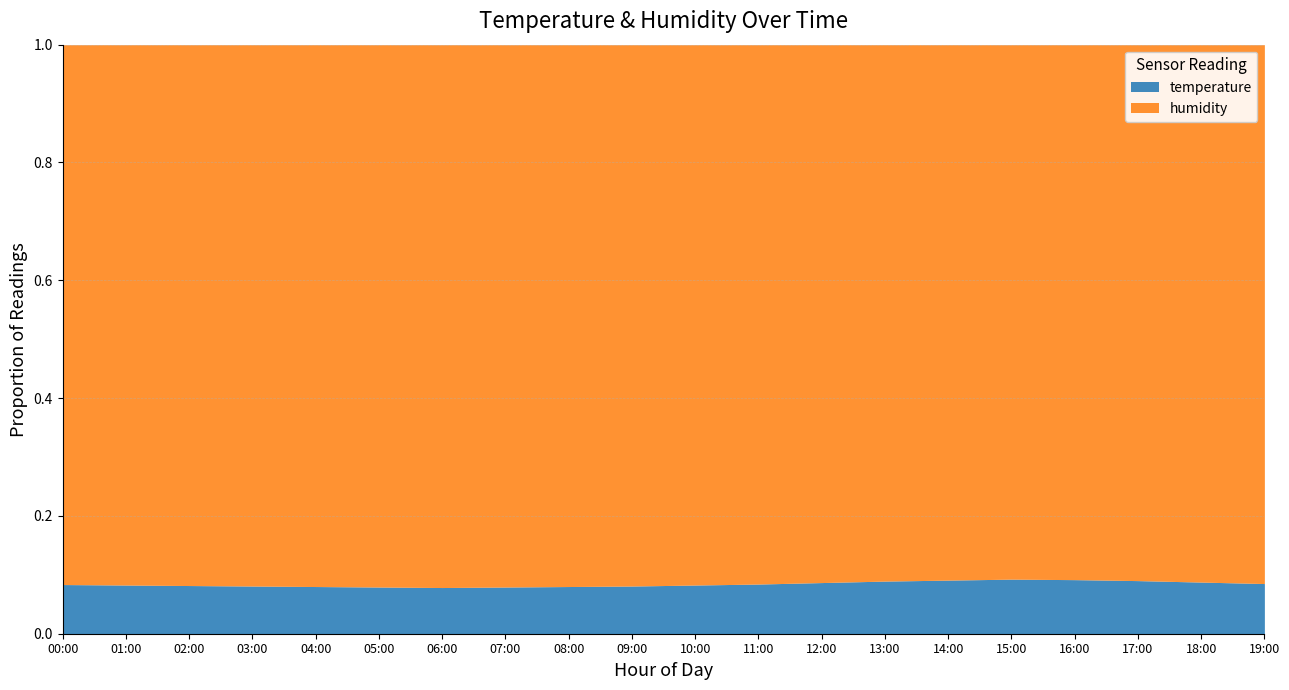

True or false: humidity and temperature intersect in this chart.

False